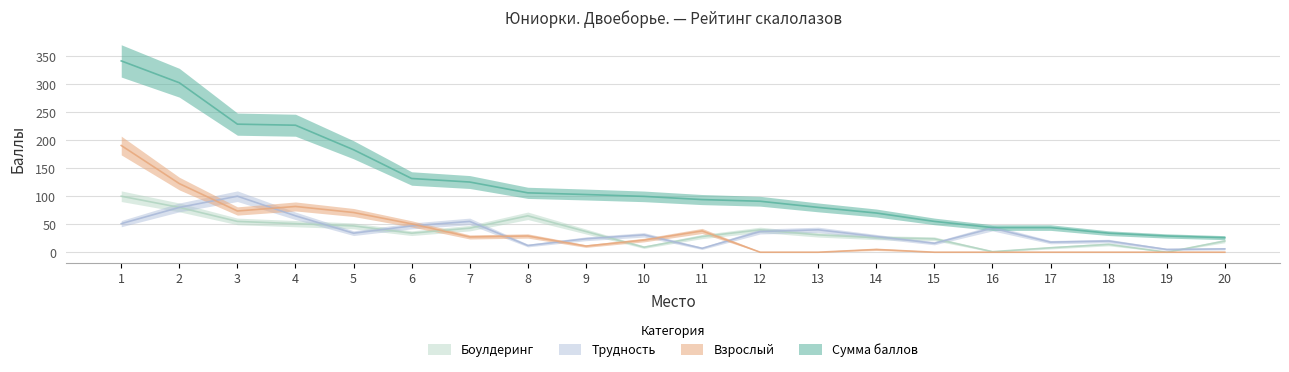

What is the value of the Сумма баллов point at the 19th from the left?

29.0